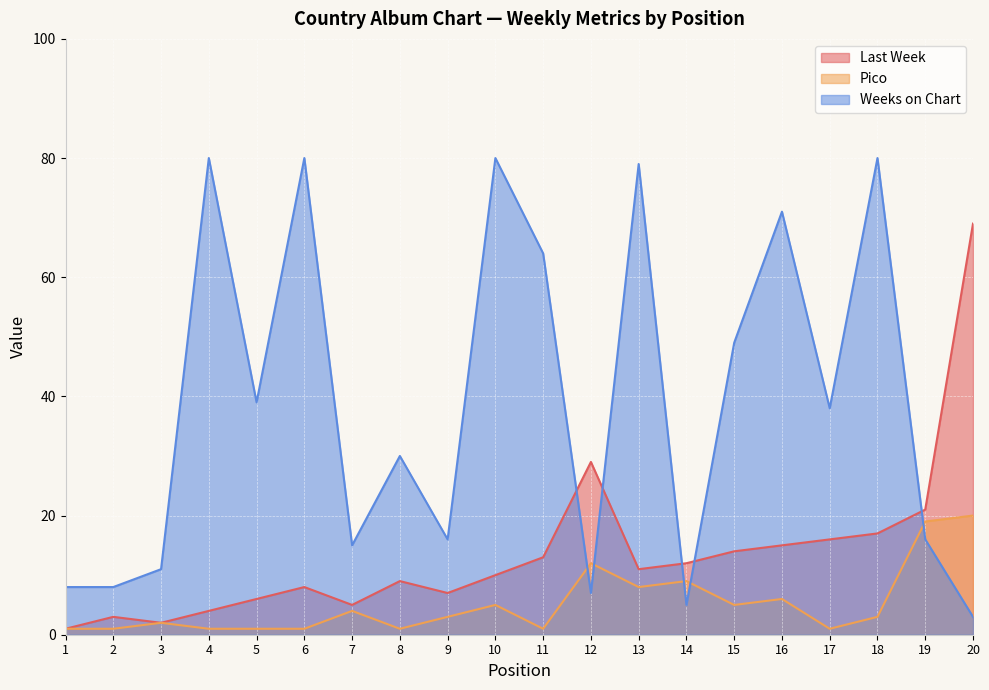

True or false: Pico and Last Week cross at least once.

False